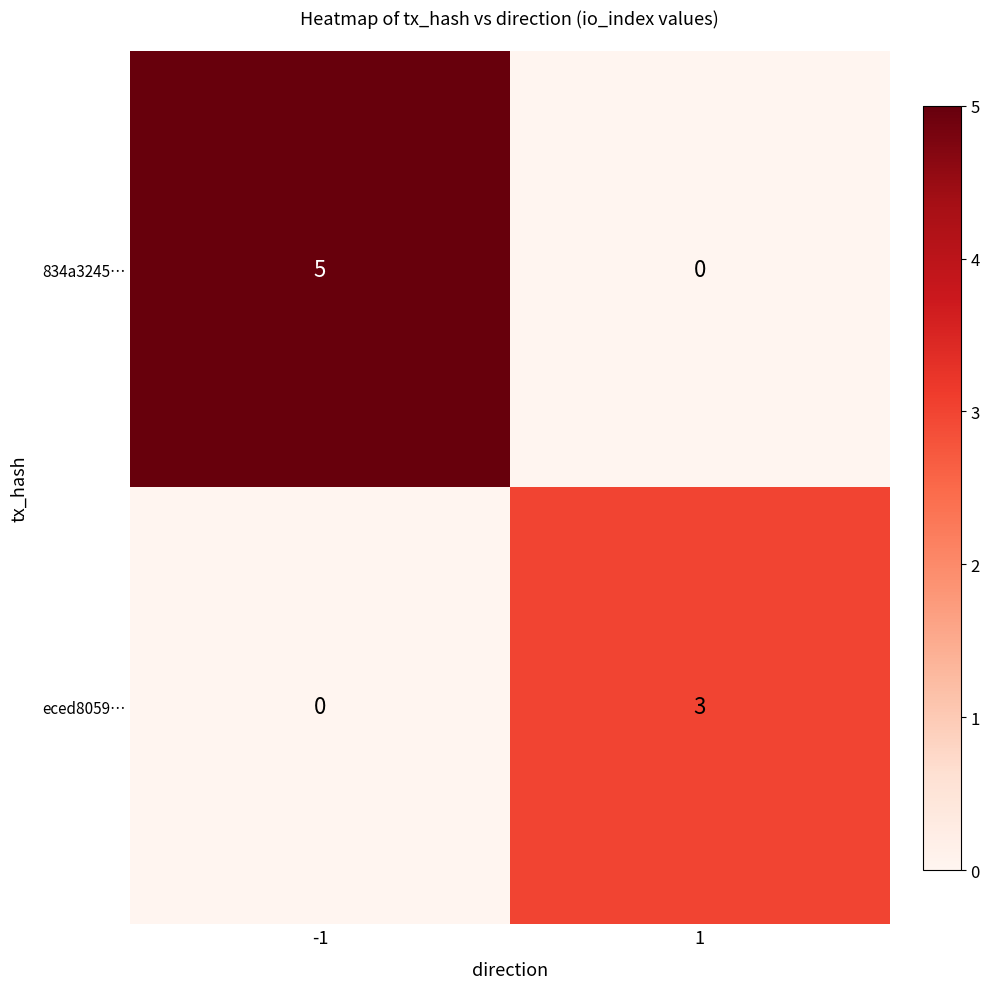

List the series in order of their overall mean, highest first.

834a3245…, eced8059…